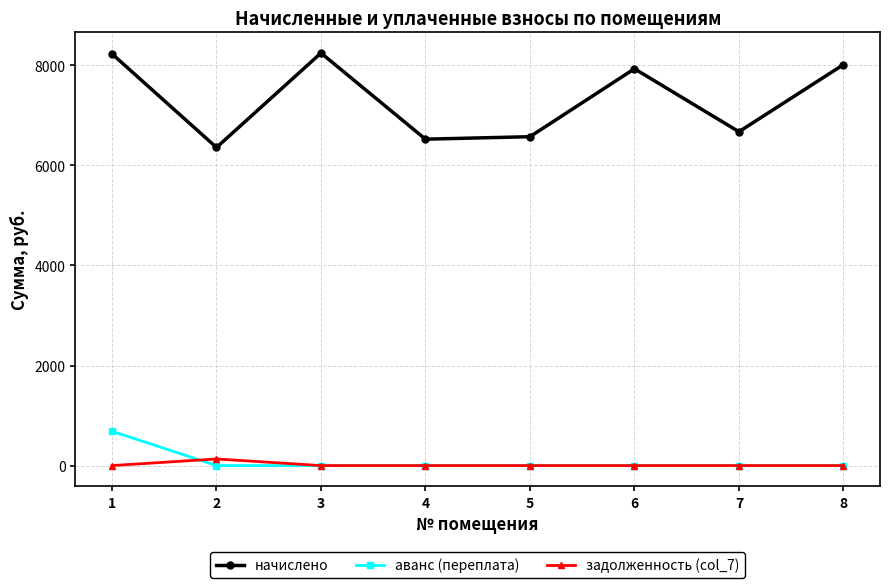

Which series has the largest total across all categories?

начислено